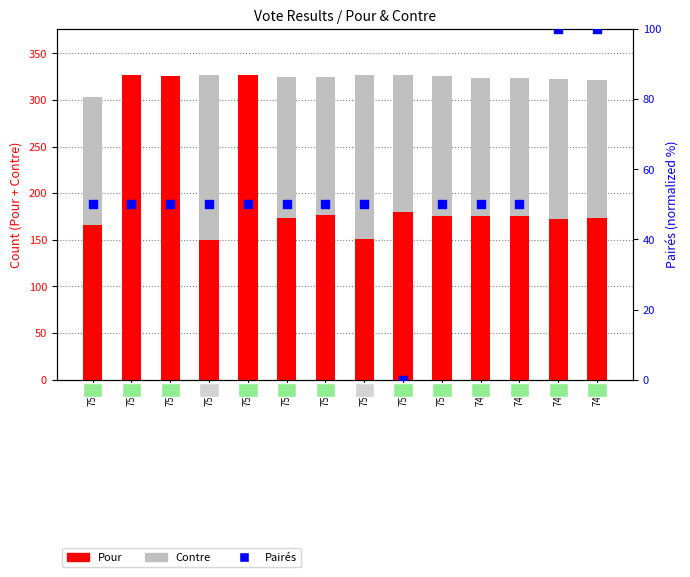

Which series reaches the maximum Y coordinate?

Pour